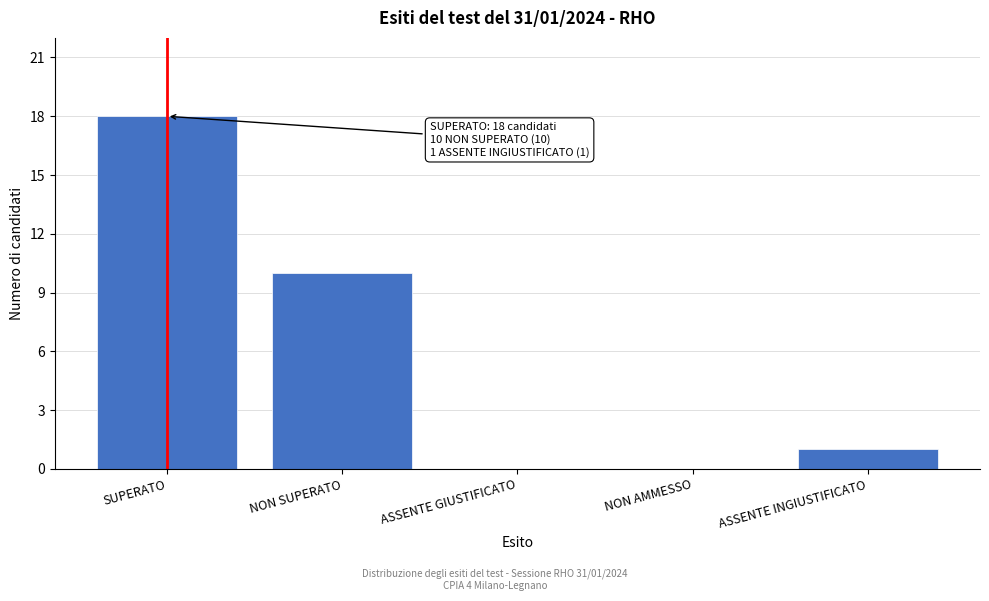

Reading left to right, what are all the values shown in this chart?

SUPERATO=18	NON SUPERATO=10	ASSENTE GIUSTIFICATO=0	NON AMMESSO=0	ASSENTE INGIUSTIFICATO=1